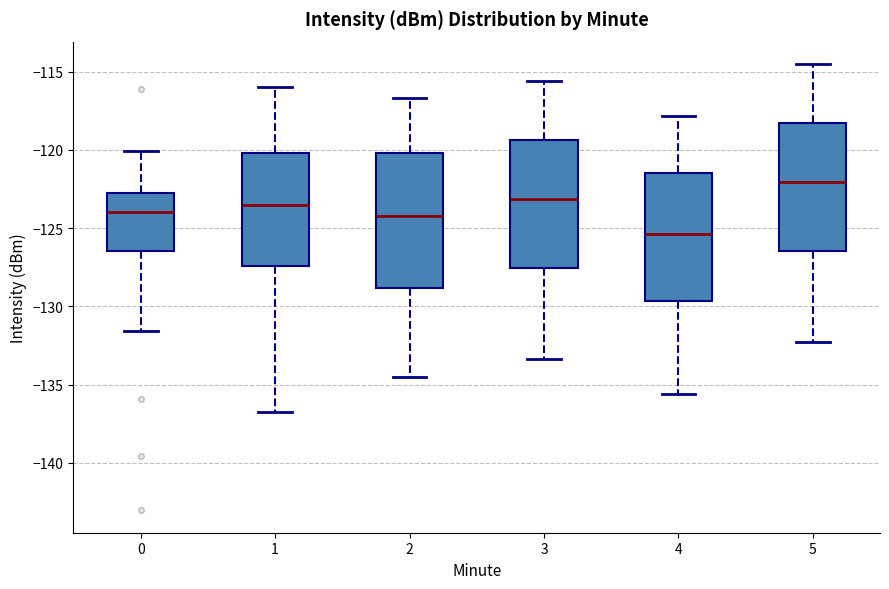

Which box has the highest median line?

5